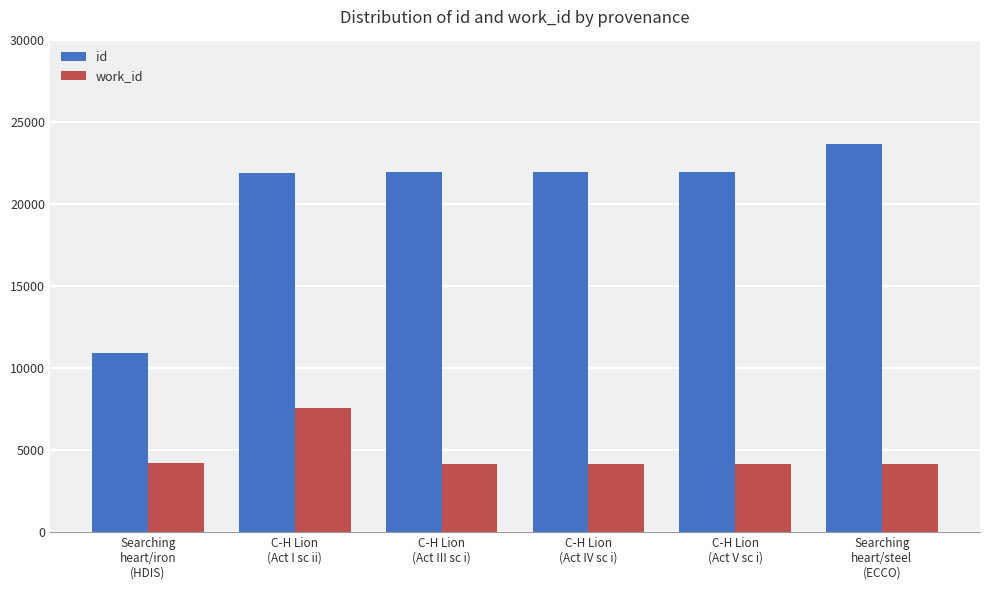

Does the chart contain stacked bars?

No